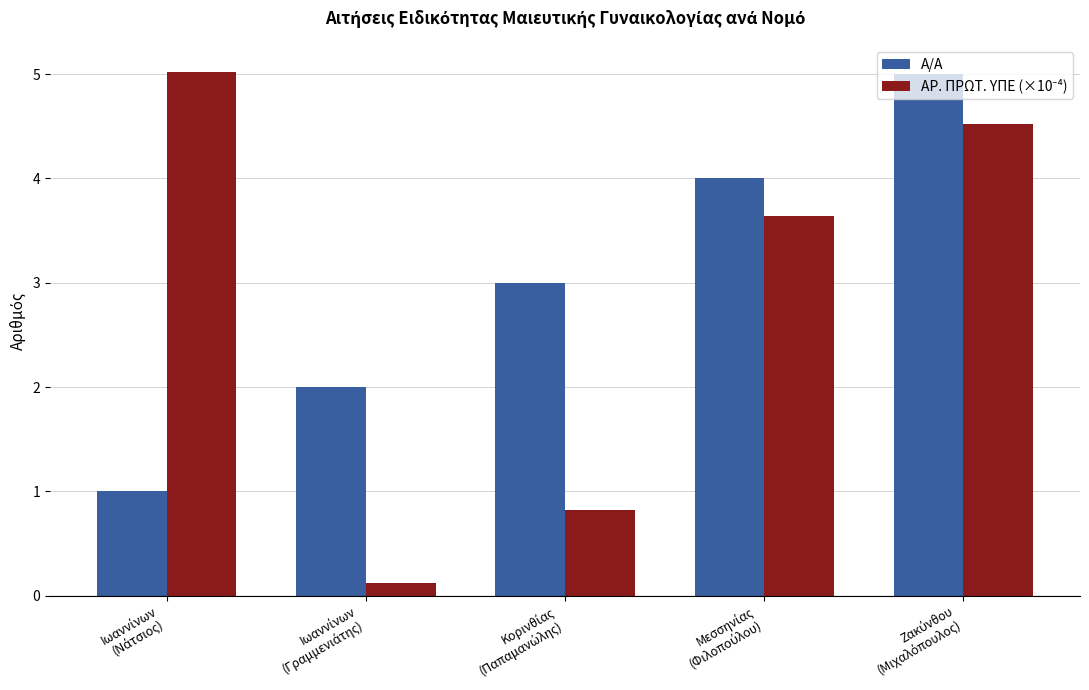

What is the maximum value for Α/Α?

5.0